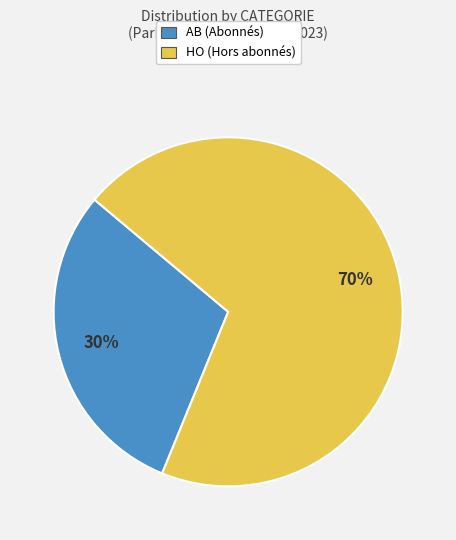

To the nearest percent, what is the difference between the largest and smallest slice percentages?

40%